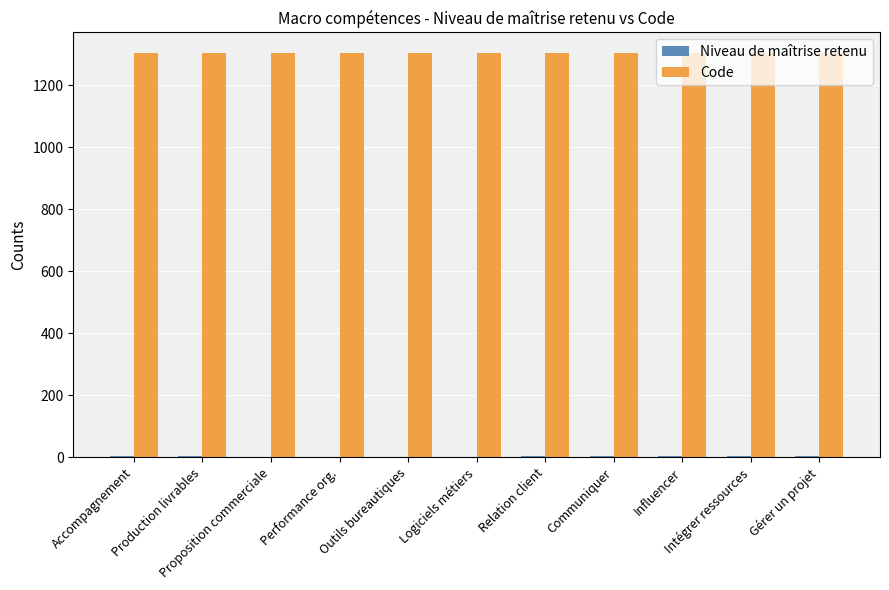

The Code series shows 1306 at Performance org.. True or false?

True